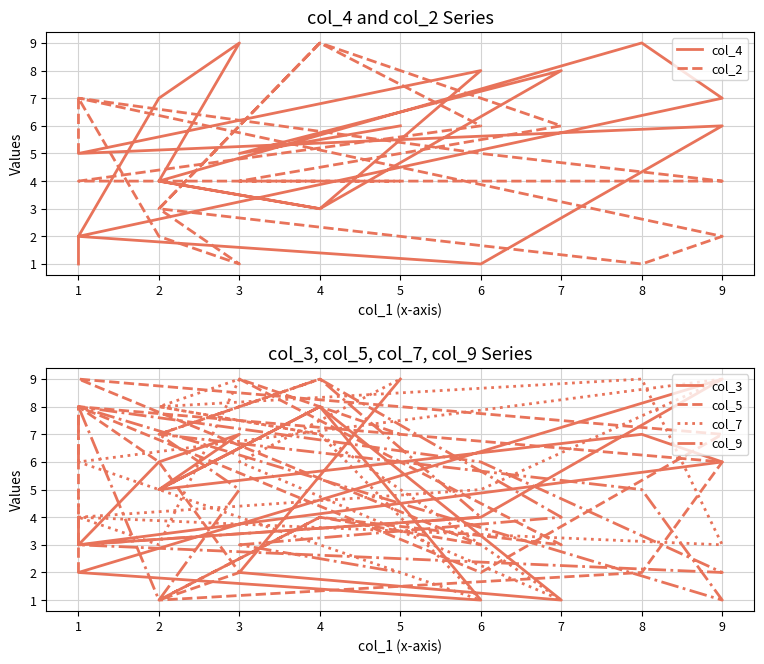

True or false: col_9 has more than 2 points higher than both neighbors.

True